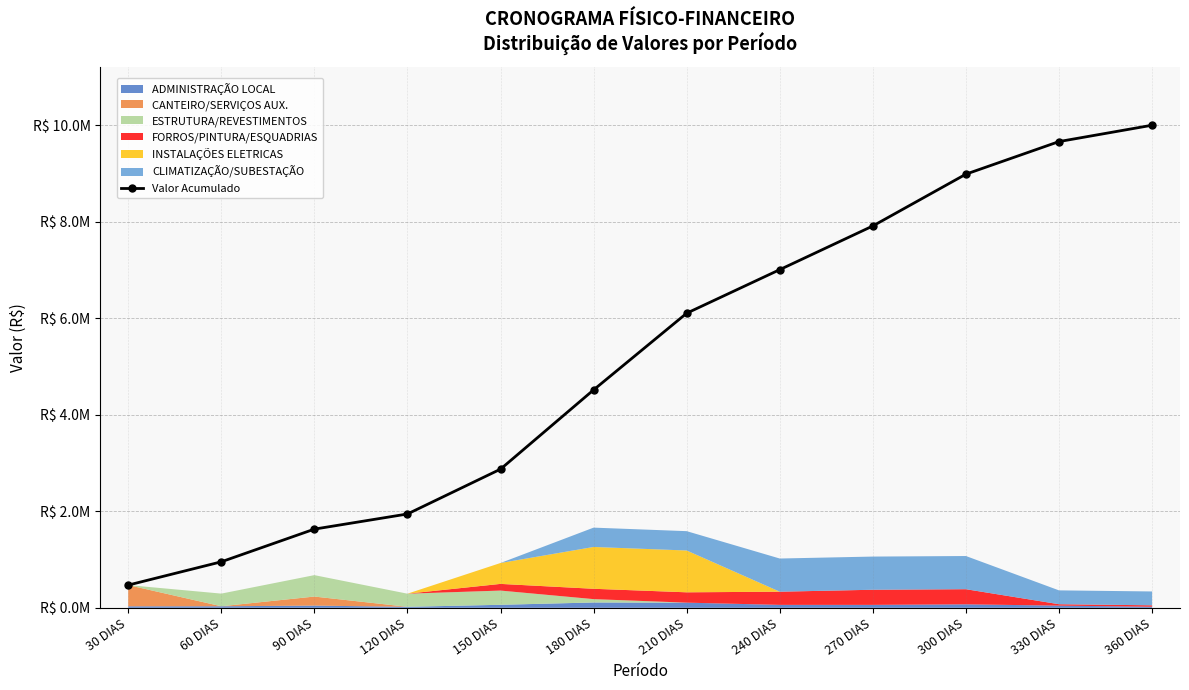

Does the chart have visible grid lines?

Yes